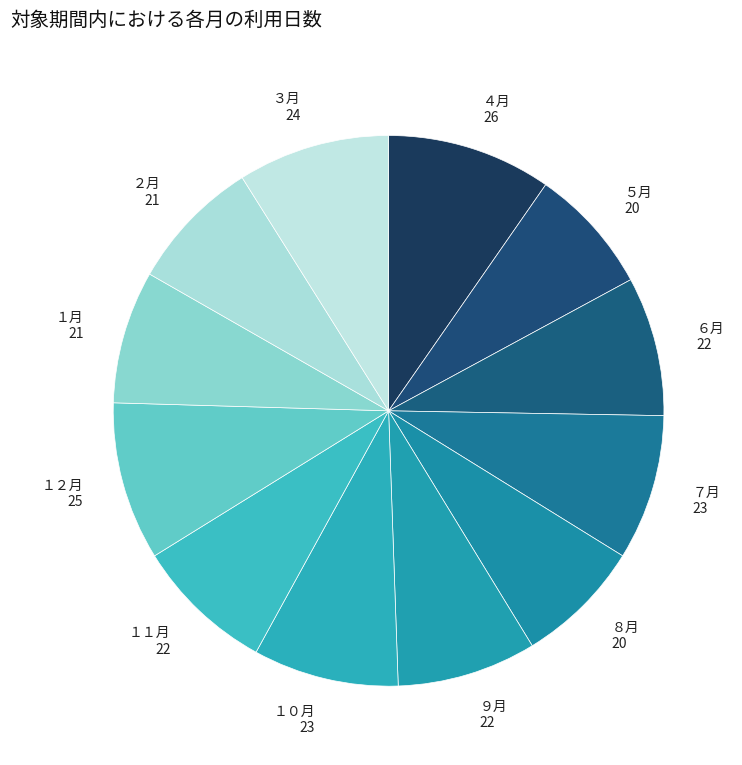

Does ５月 account for over 50% of the chart?

No